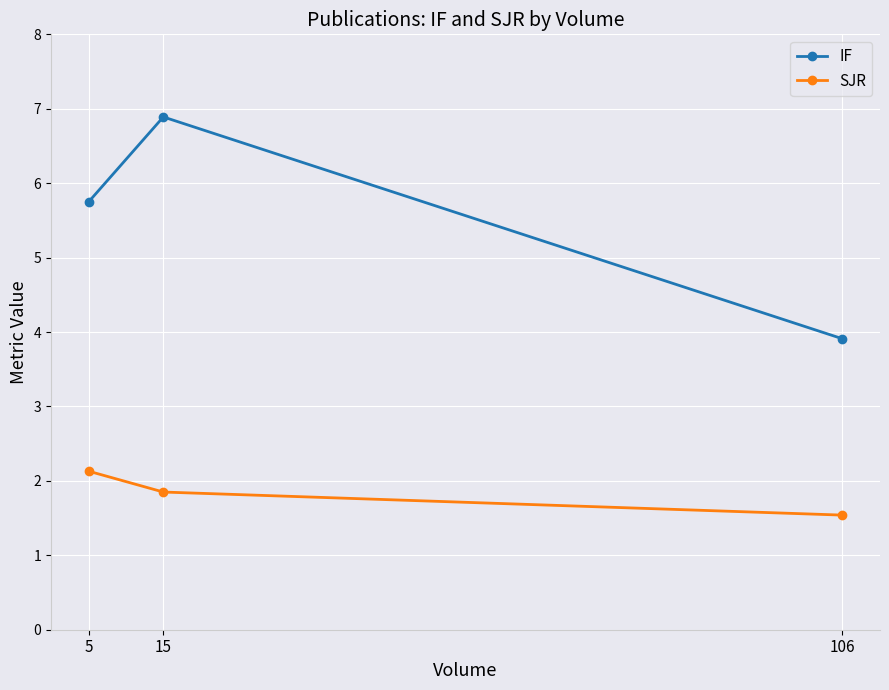

What is the total value across all series at 106?

5.5